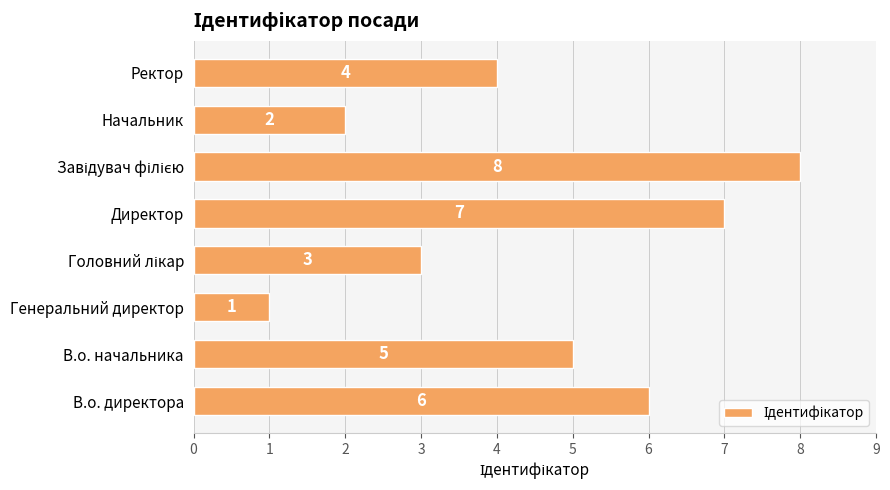

What is the greatest value displayed?

8